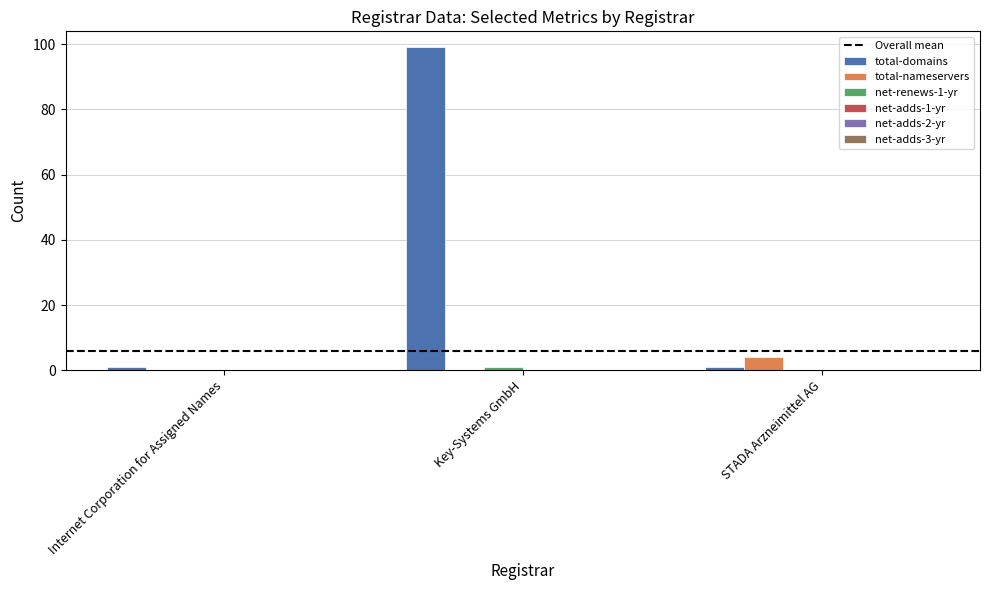

Which label corresponds to the largest value in the chart?

Key-Systems GmbH